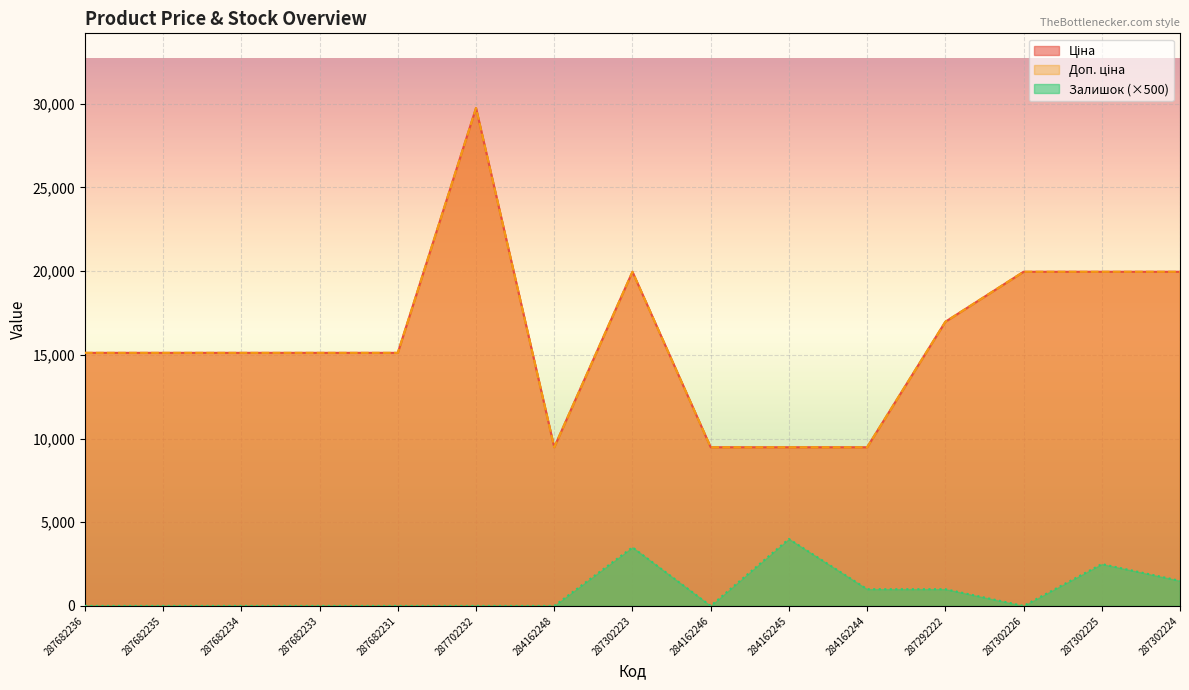

How many distinct data groups are displayed?

3